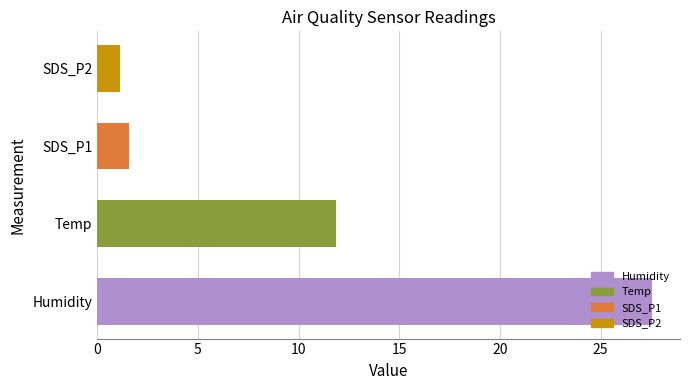

Rank the categories by value from lowest to highest.

SDS_P2, SDS_P1, Temp, Humidity